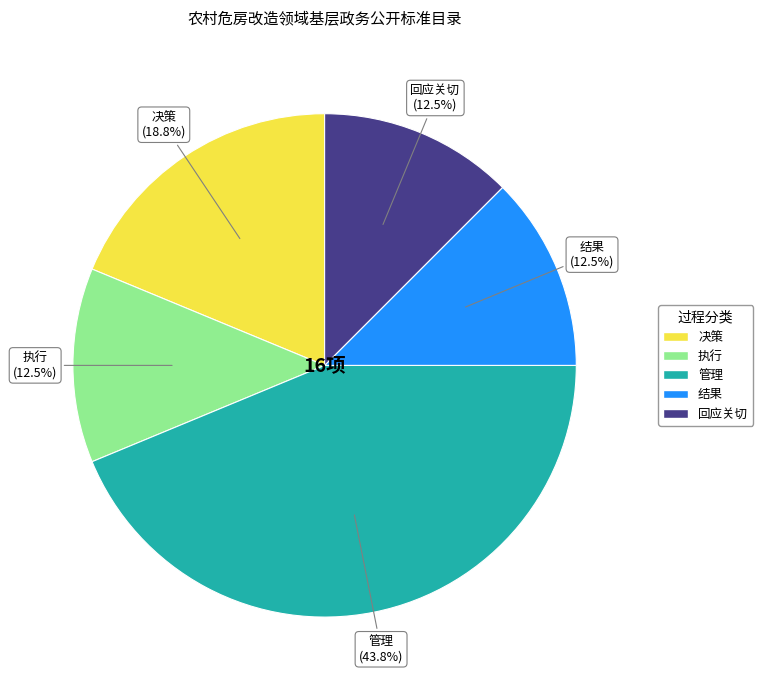

What percentage is the 管理 slice, to the nearest percent?

44%